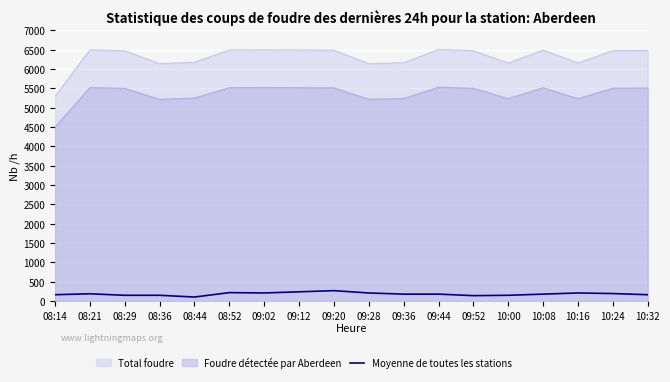

What is the difference between the values at 08:52 and 09:12?

21